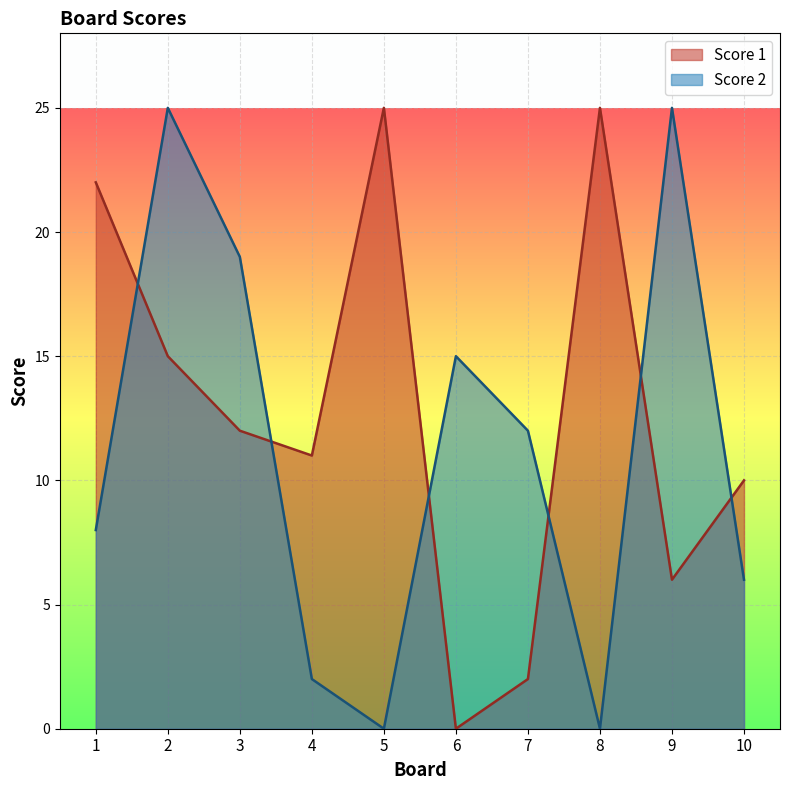

Reading left to right, what are all the values shown in this chart?

Score 1: 1=22	2=15	3=12	4=11	5=25	6=0	7=2	8=25	9=6	10=10
Score 2: 1=8	2=25	3=19	4=2	5=0	6=15	7=12	8=0	9=25	10=6